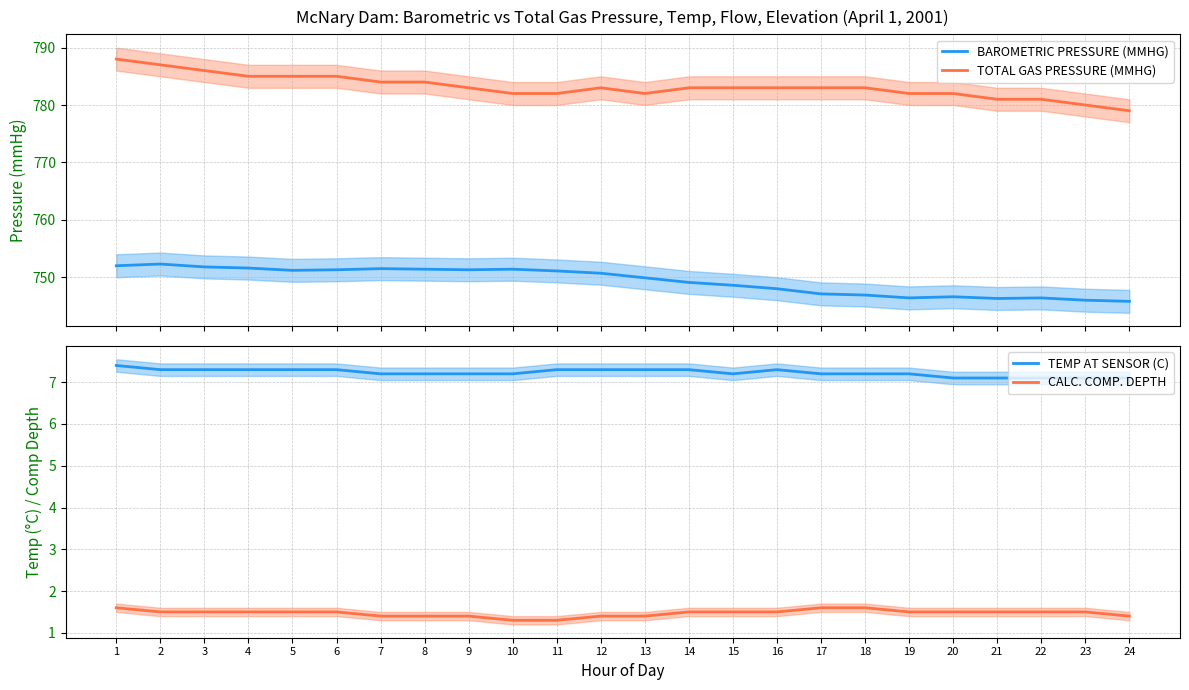

Between 1 and 14, which series saw the biggest shift?

TOTAL GAS PRESSURE (MMHG)